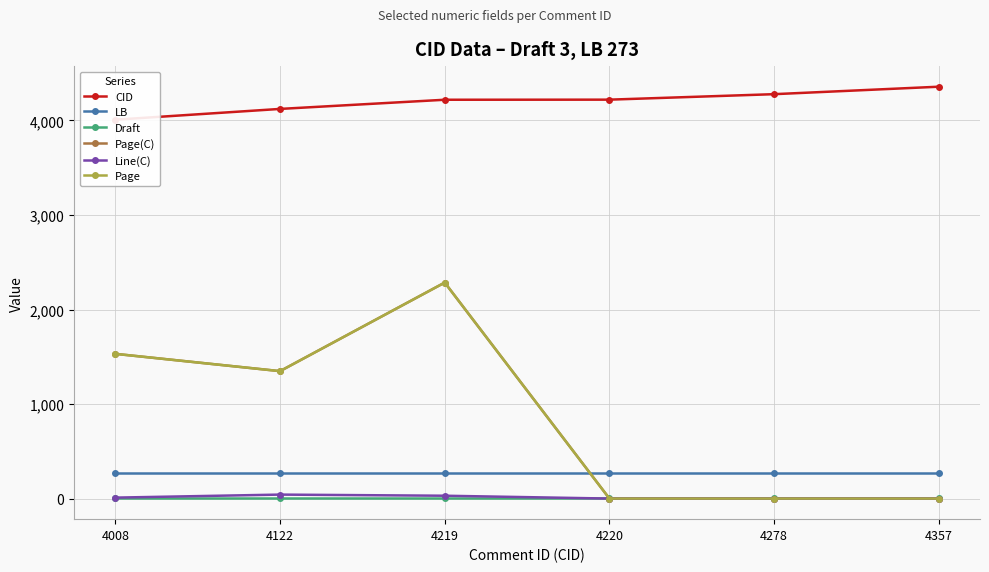

Which category has the lowest value across all series?

4220